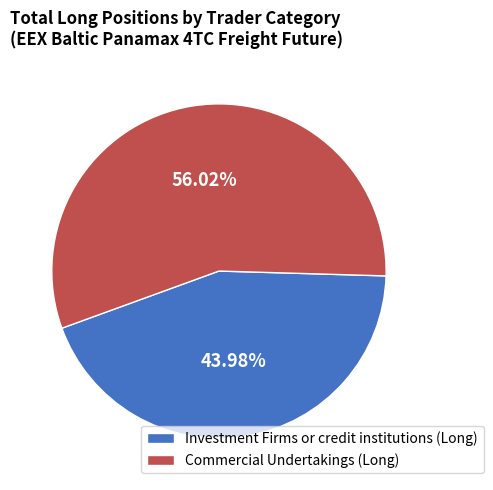

To the nearest percent, what is the average slice percentage?

50%